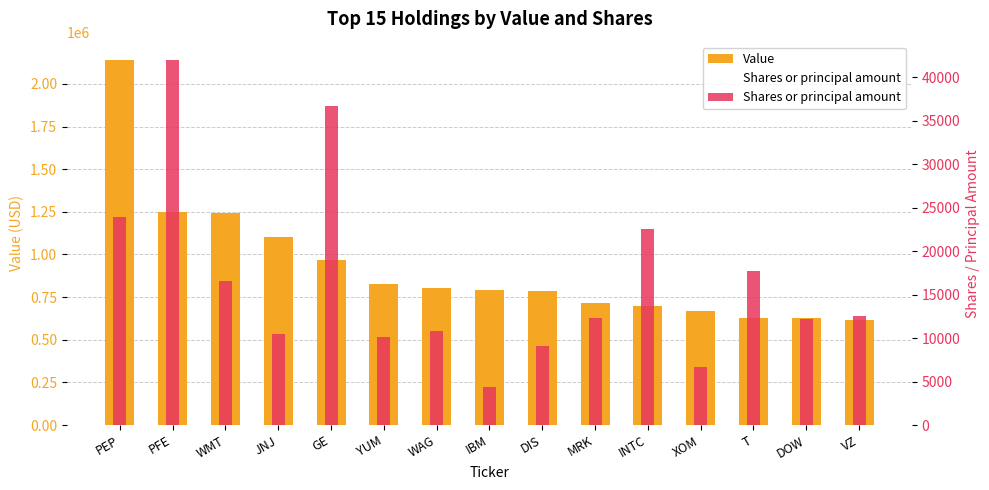

How many series are shown in this chart?

2